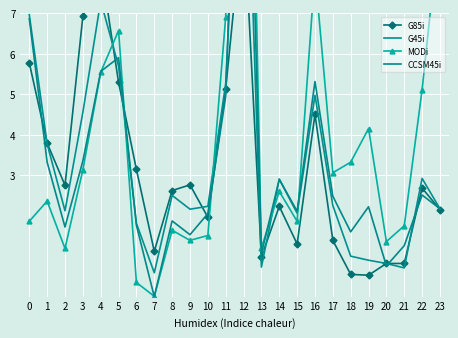

How many values in the G85i series exceed 2?

15